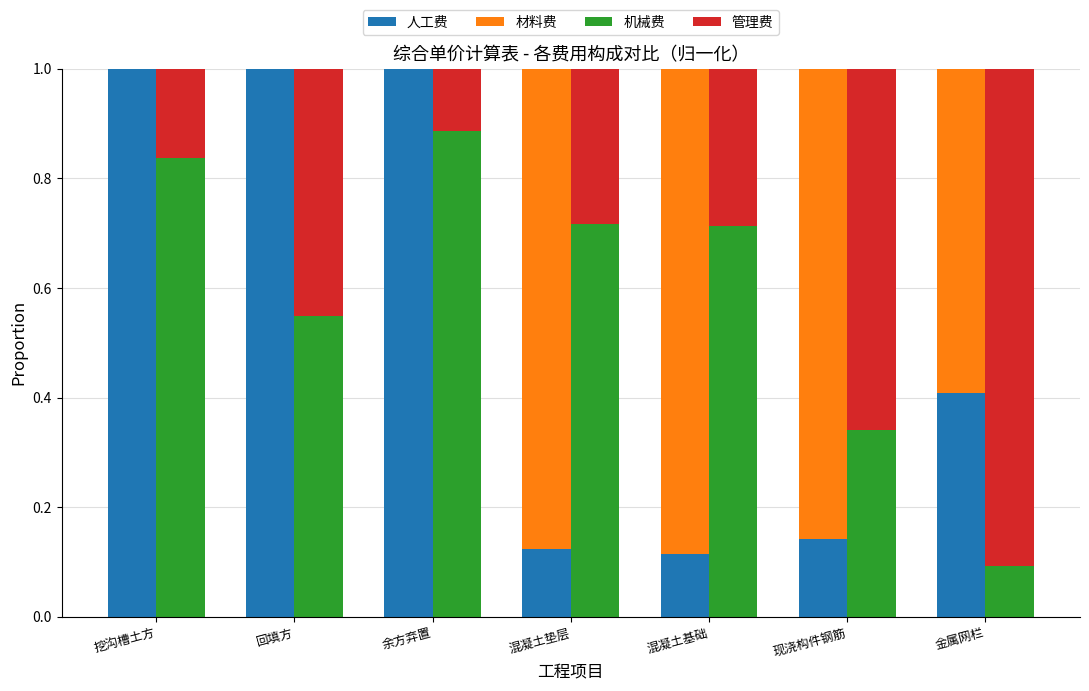

What is the sum of the 机械费 values at 余方弃置 and 挖沟槽土方?

1.7